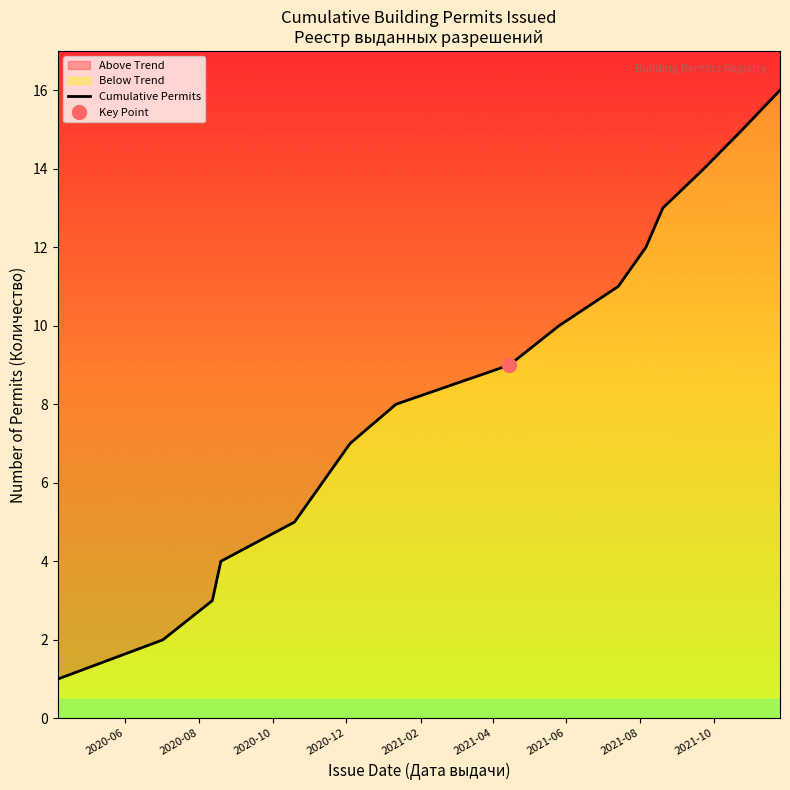

True or false: the data has more than 2 interior local peaks.

False